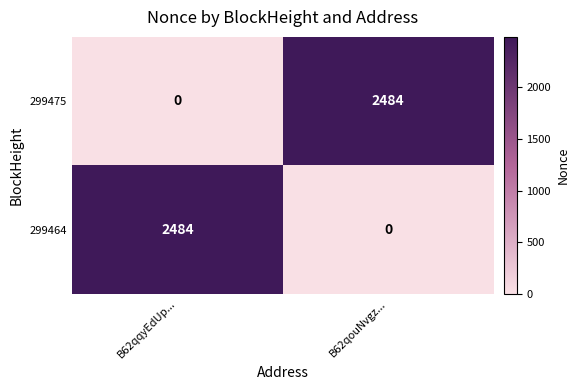

The 299464 series shows 0 at B62qouNvgz.... True or false?

True